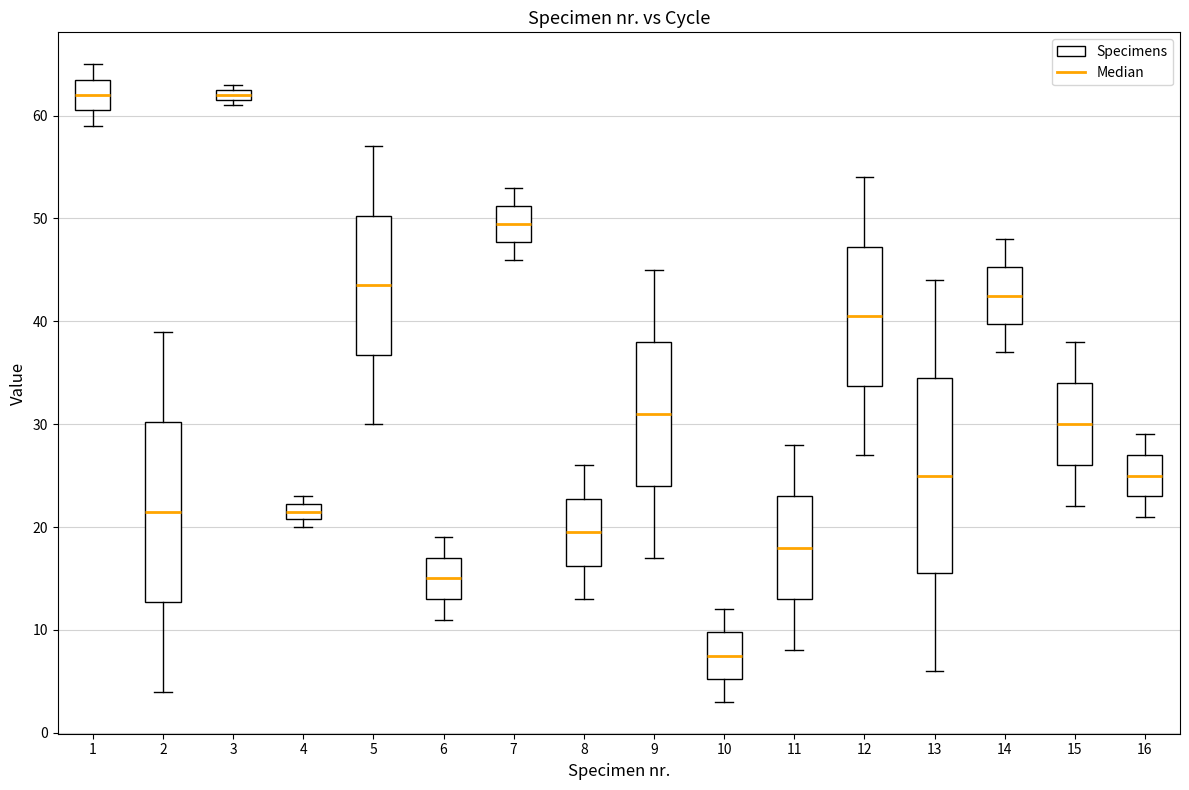

Which box's median line is the lowest?

10